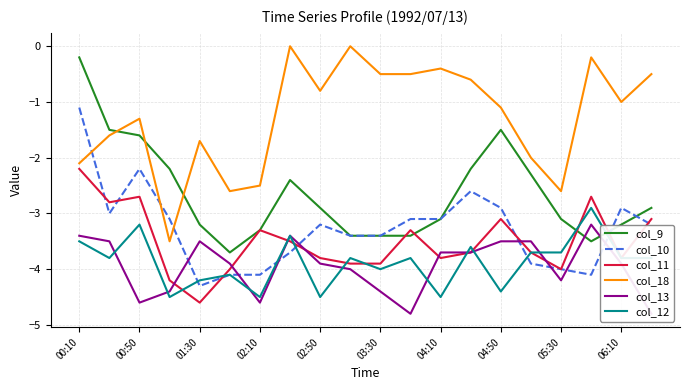

Does the chart have visible grid lines?

Yes